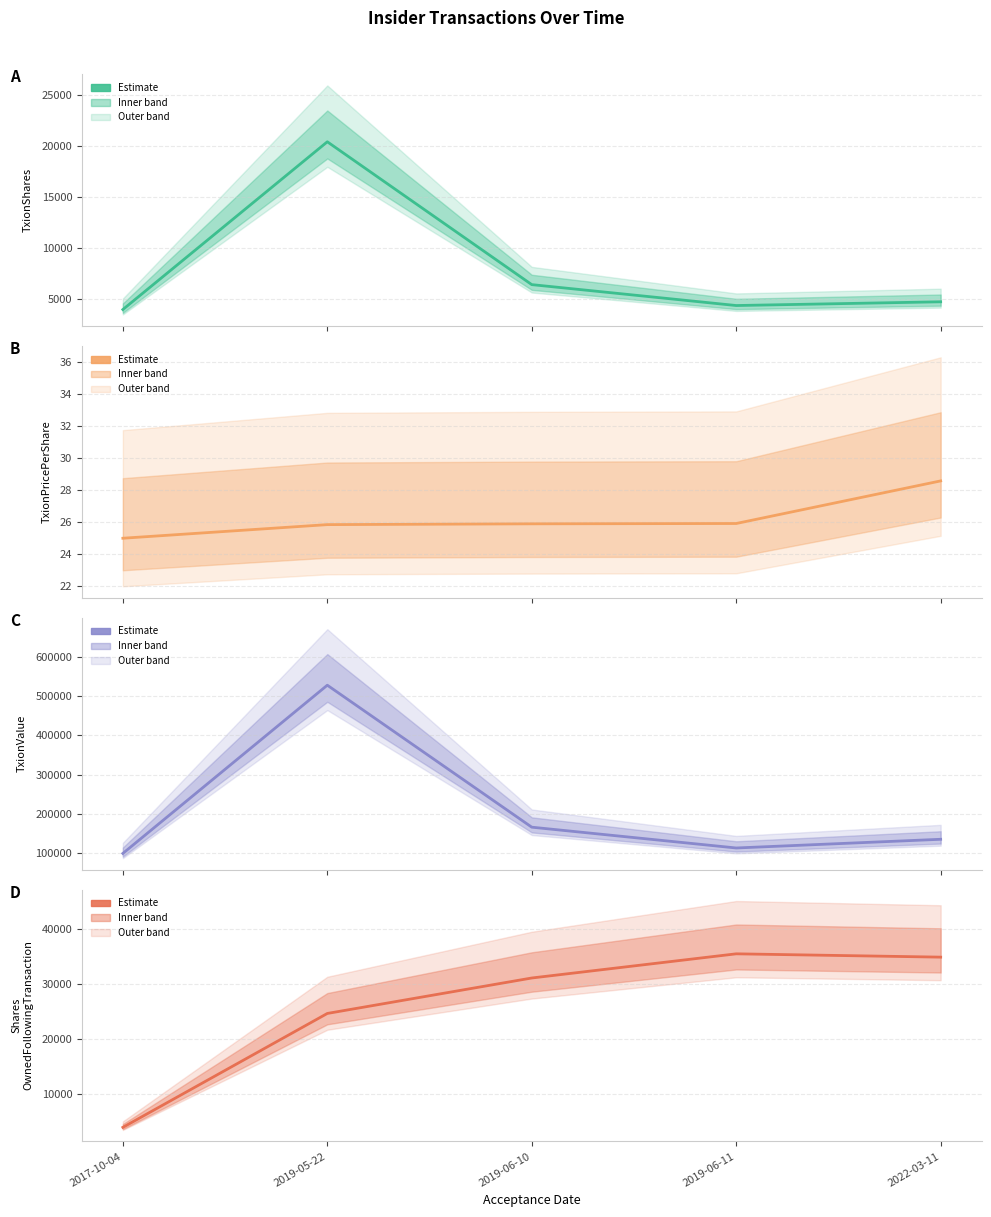

Rank the series by their maximum value, from lowest to highest.

transactionPricePerShare, transactionShares, sharesOwnedFollowingTransaction, transactionValue